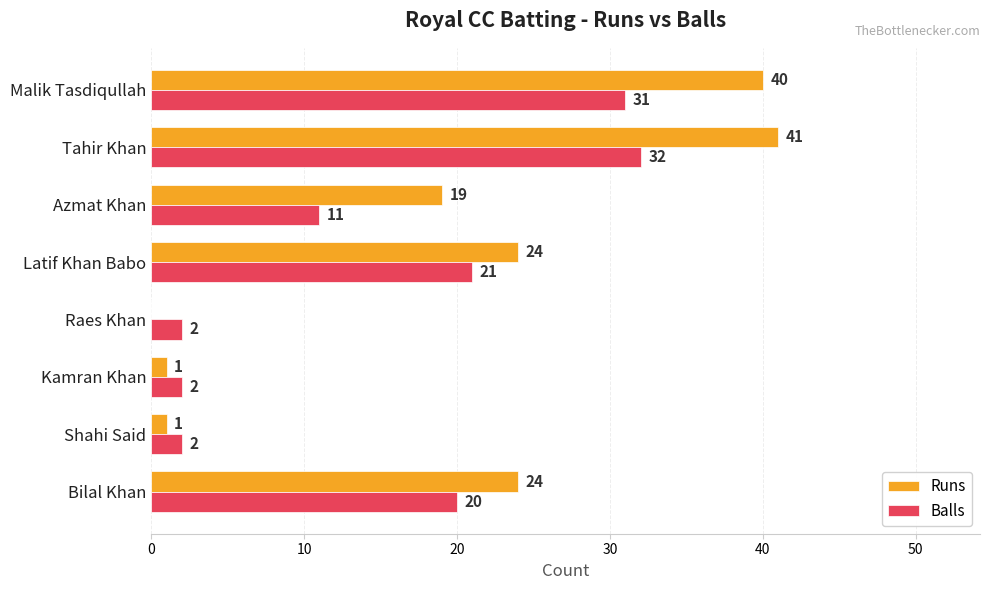

What is the total value across all series at Kamran Khan?

3